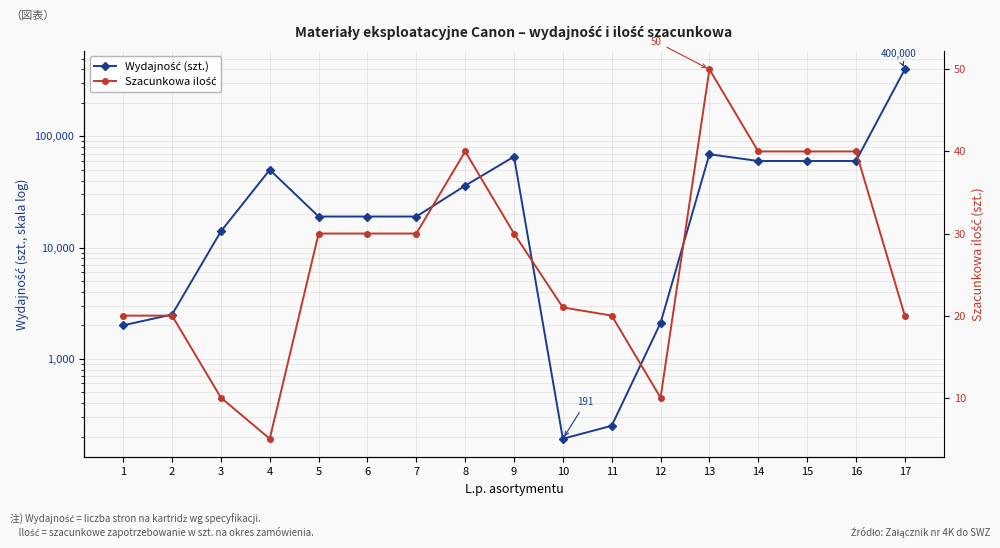

What is the difference between the highest and lowest values at 14?

59960